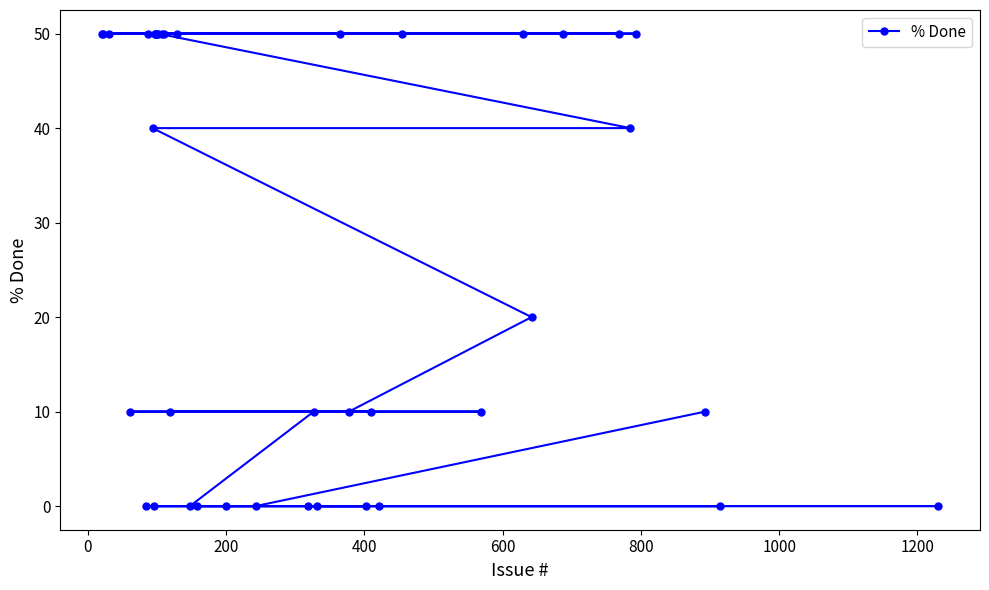

What is the sum of all values?

1070